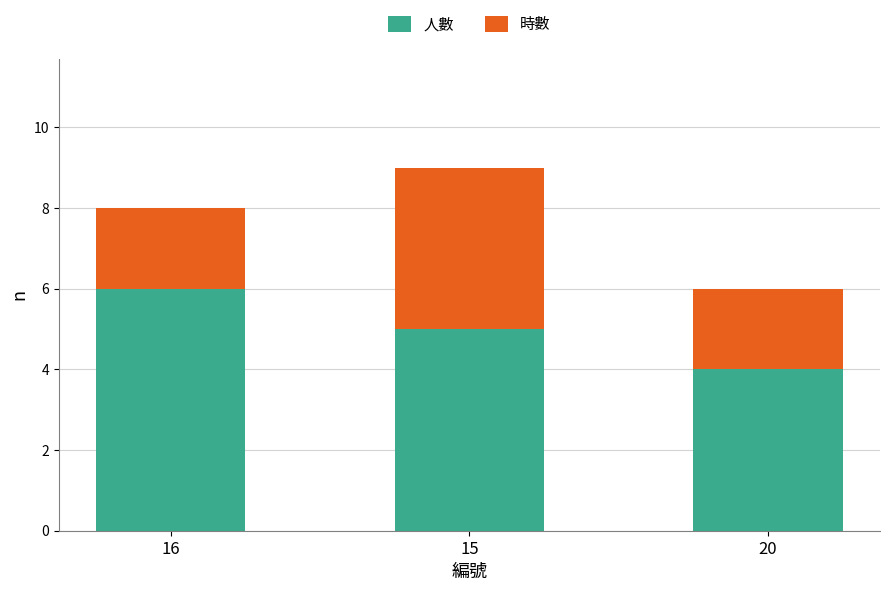

Reading left to right, list the values for the 人數 series.

16=6	15=5	20=4